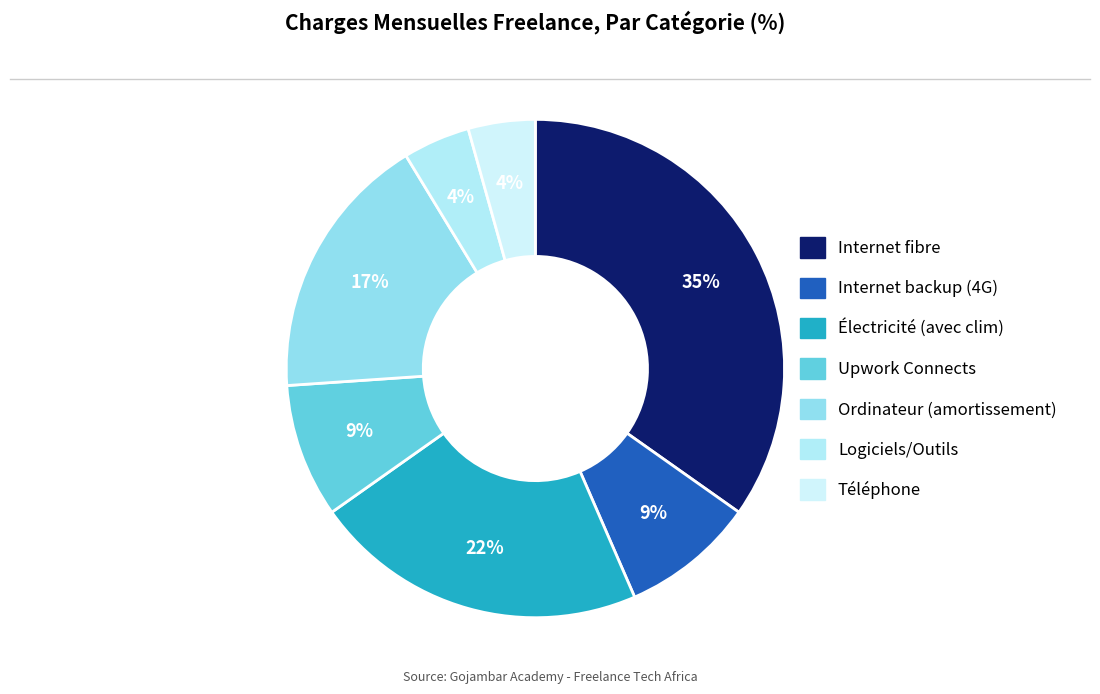

What percentage is the Ordinateur (amortissement) slice, to the nearest percent?

17%